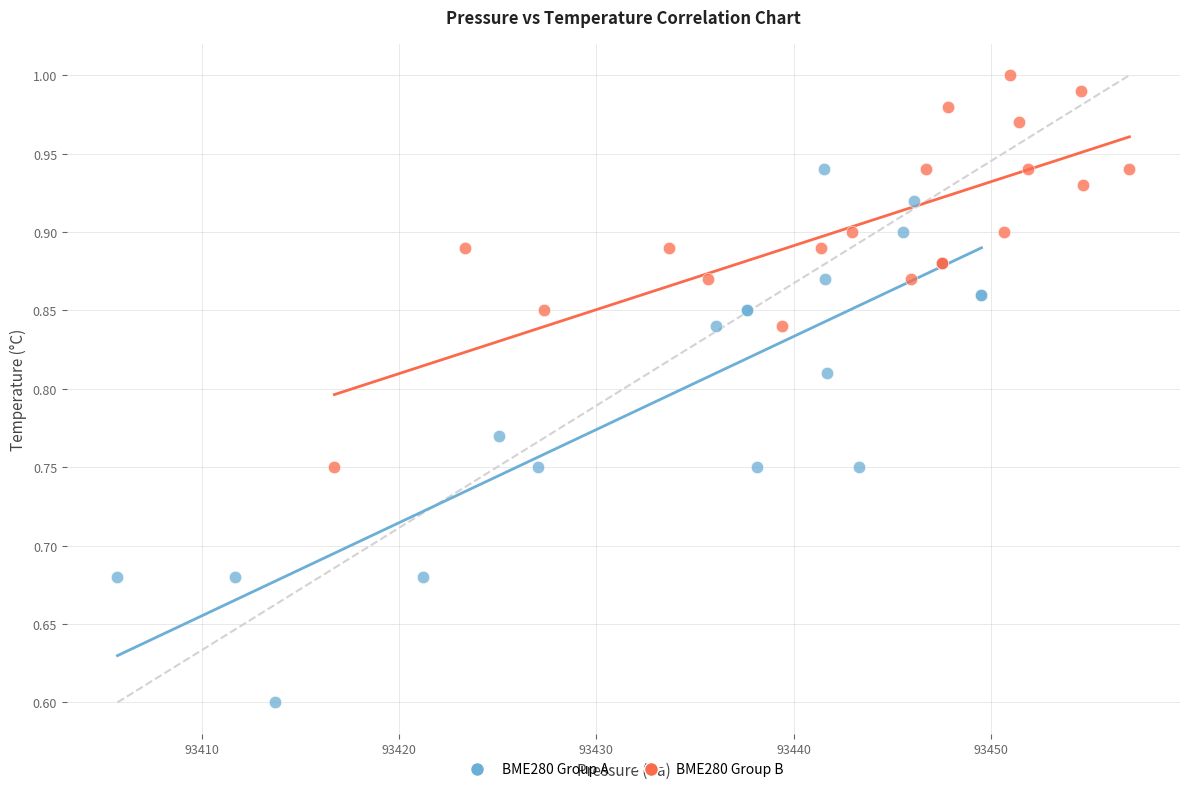

Which series contains the highest Y value?

BME280 Group B